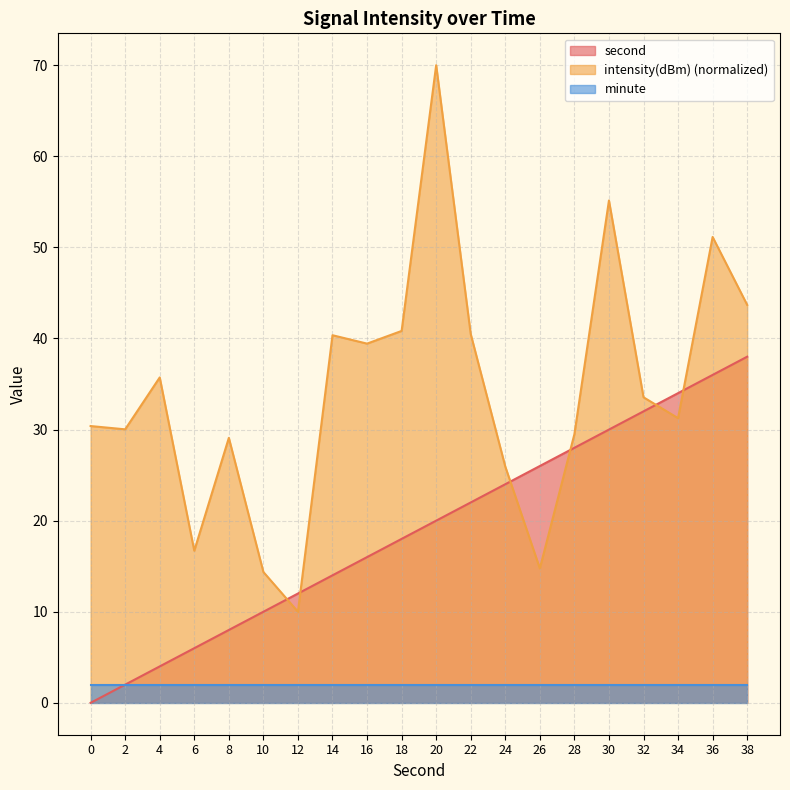

How many values in the second series exceed 20?

9